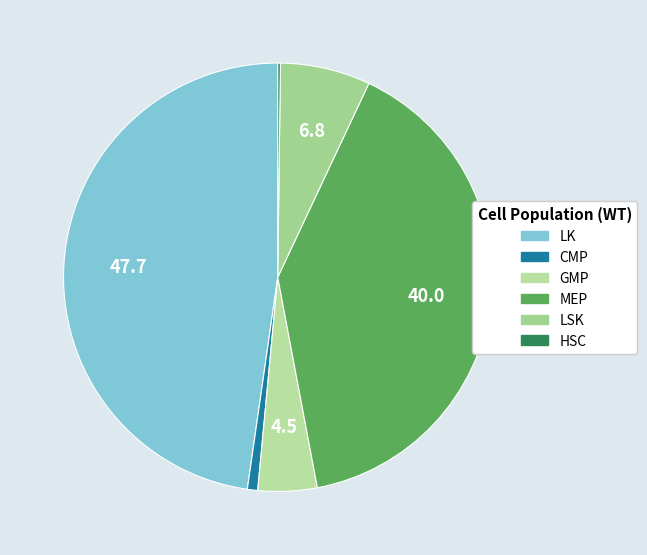

To the nearest percent, what is the difference between the largest and smallest slice percentages?

48%